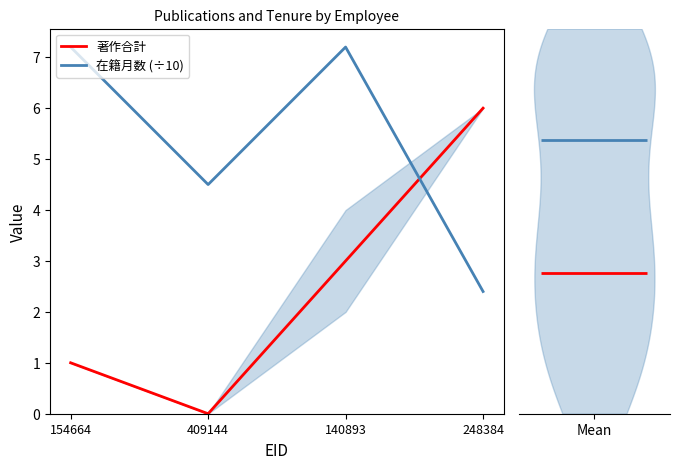

How many lines are shown in the chart?

2